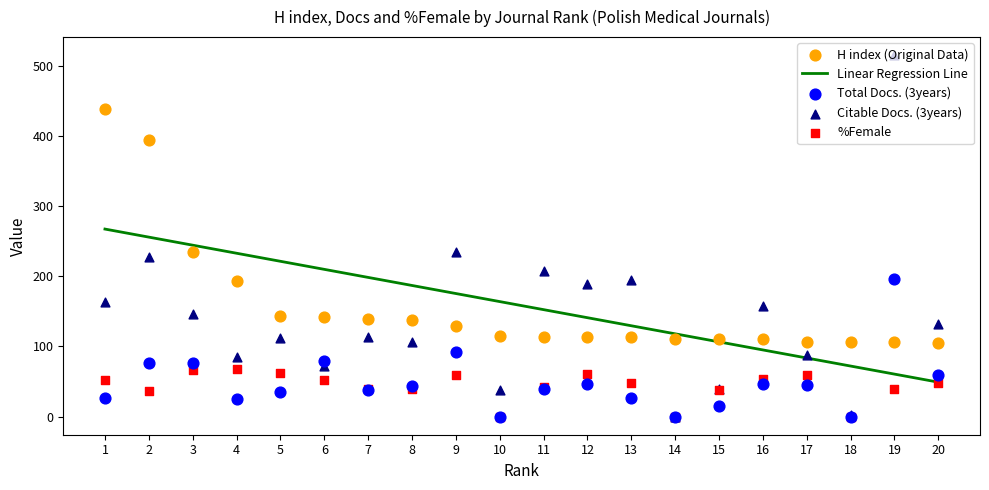

Which series contains the highest Y value?

Citable Docs. (3years)